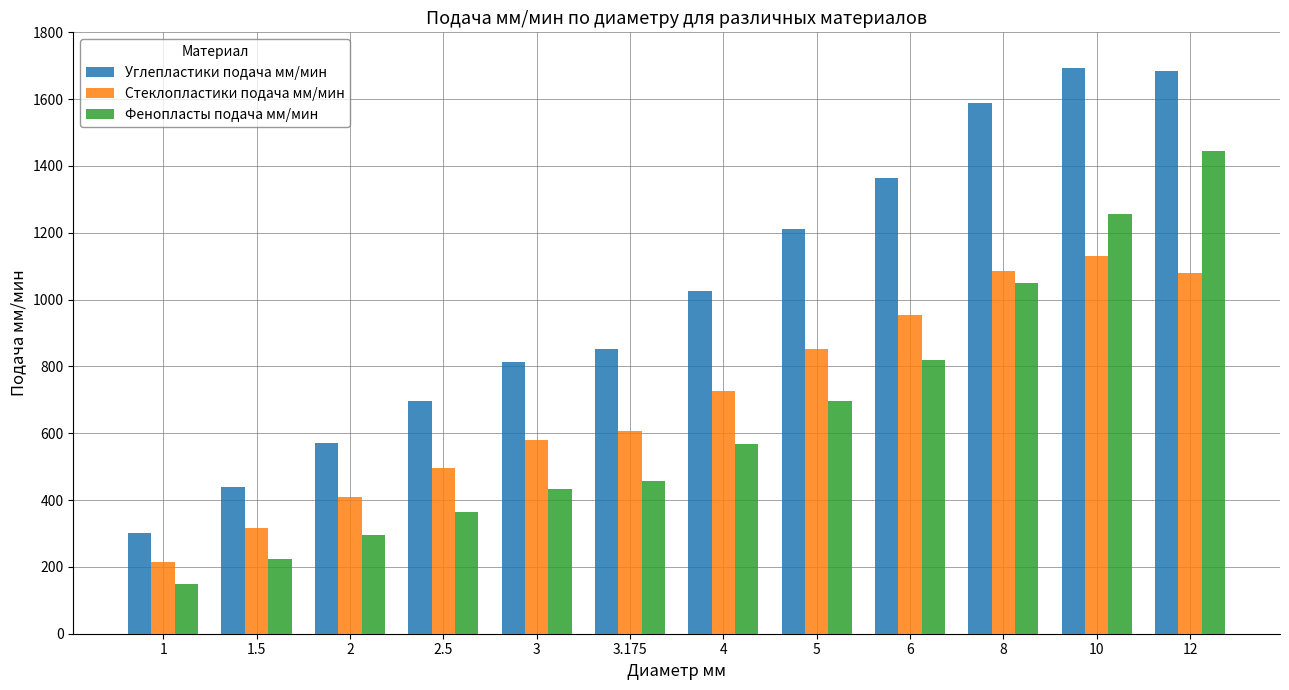

List the series in order of their overall mean, lowest first.

Фенопласты подача мм/мин, Стеклопластики подача мм/мин, Углепластики подача мм/мин